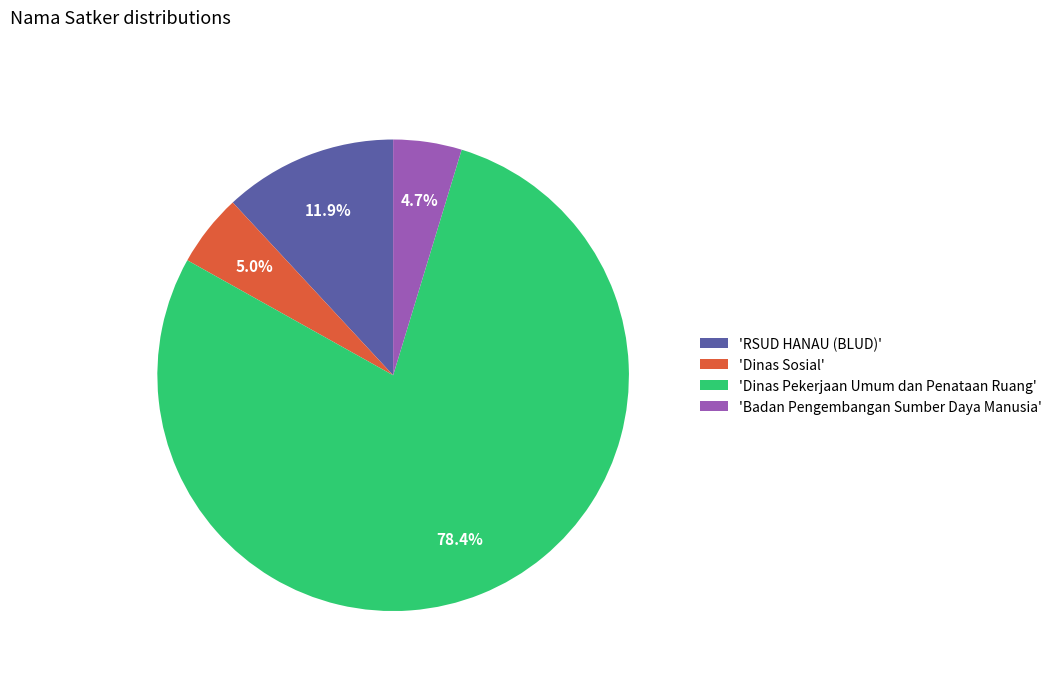

How many segments does this pie chart have?

4